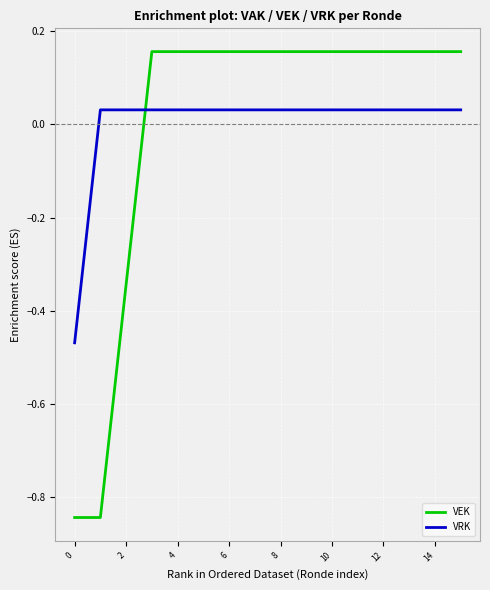

Which series has the widest spread of values?

VEK